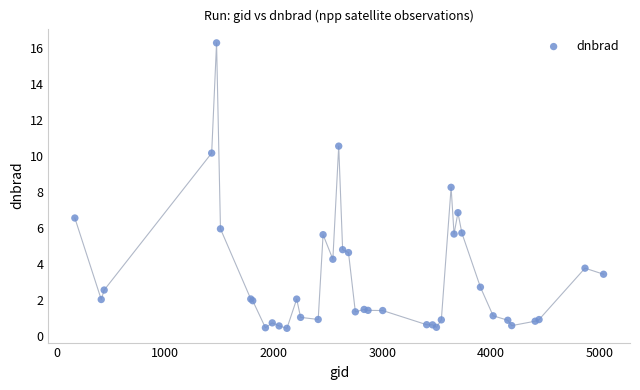

What Y value in the scatter plot is closest to 8?

8.3